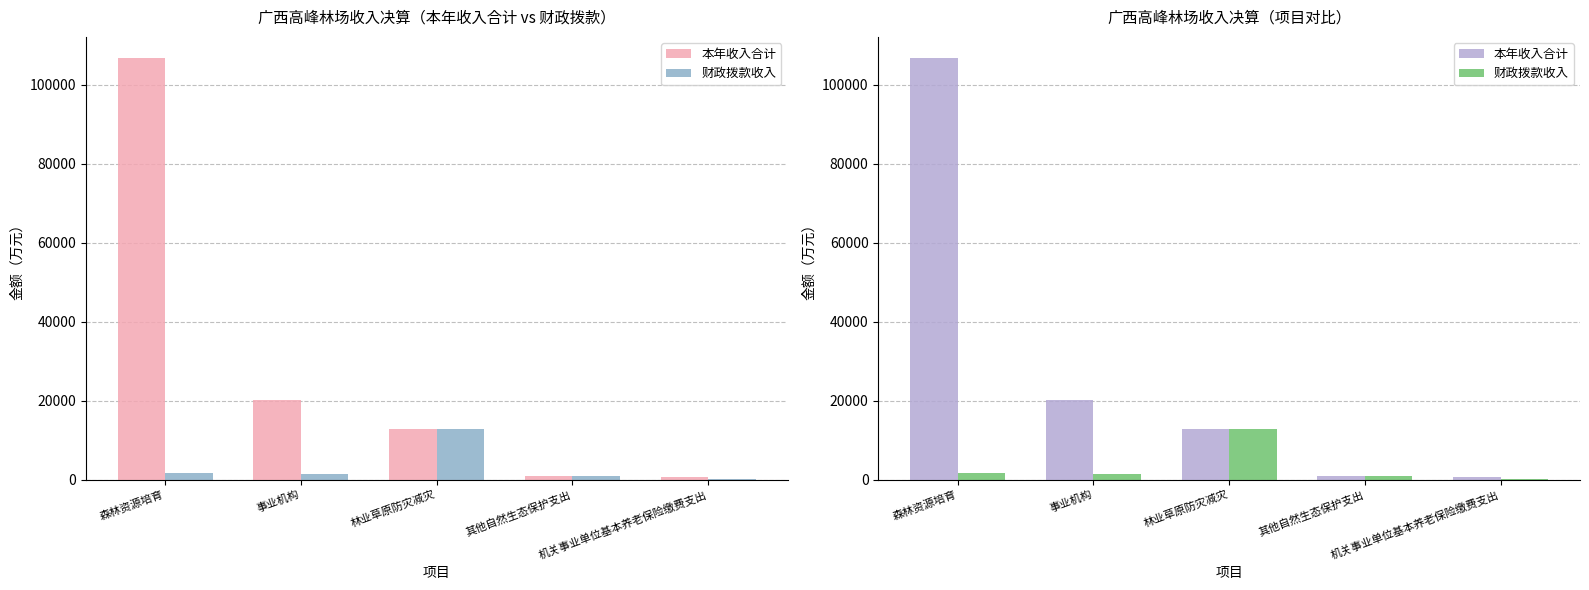

At which label does 本年收入合计 first exceed 12790?

森林资源培育